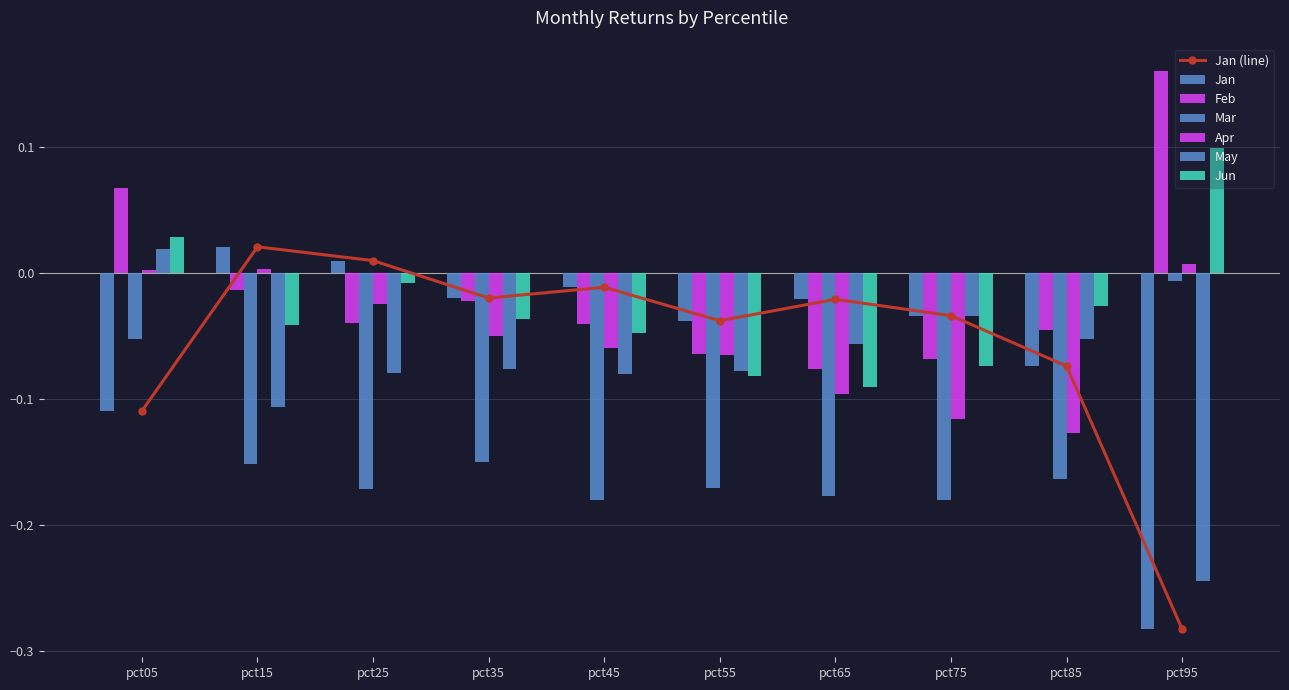

The Jan series shows -0.0 at pct05. True or false?

False